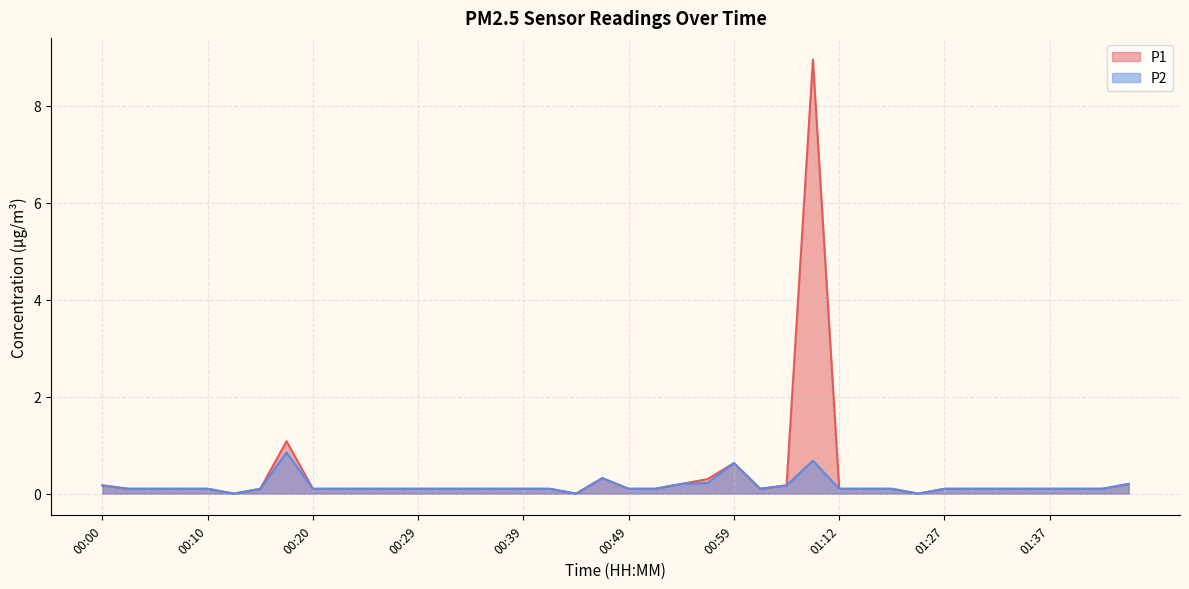

True or false: P1 and P2 intersect in this chart.

False